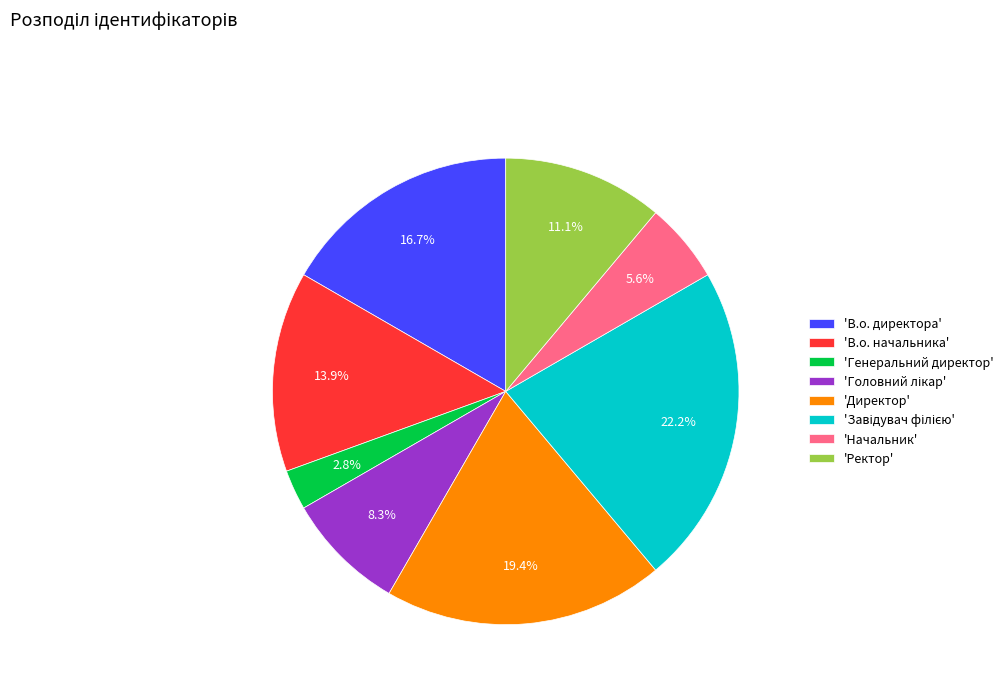

Which has a higher value, 'Ректор' or 'Директор'?

'Директор'